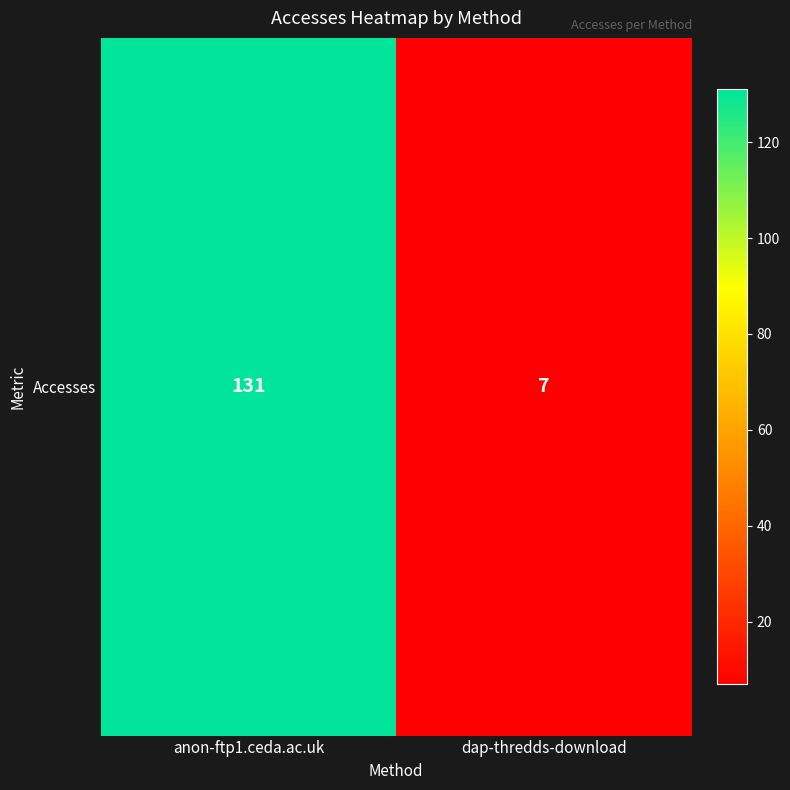

List the labels in order of value, smallest first.

dap-thredds-download, anon-ftp1.ceda.ac.uk